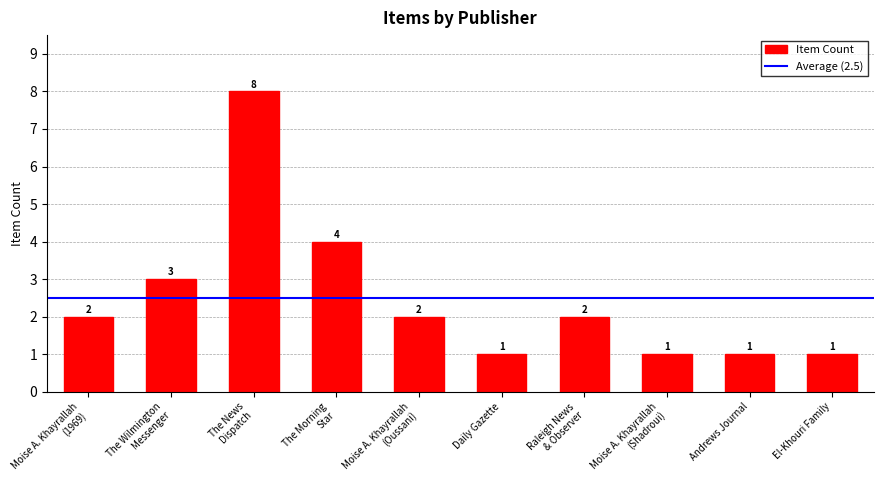

What is the label of the 2nd bar from the right?

Andrews Journal